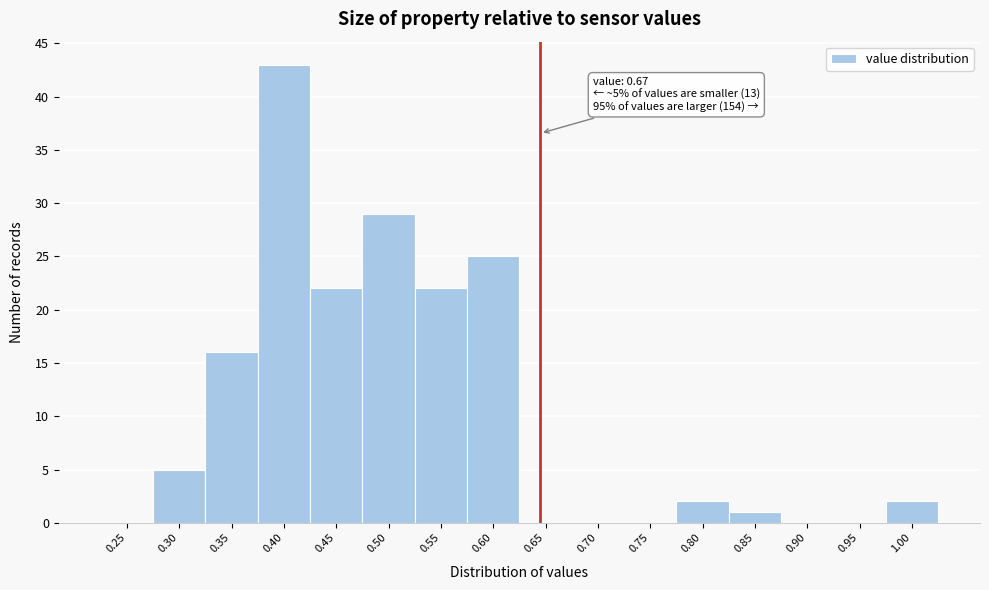

Reading left to right, transcribe all the data shown in this chart.

0.25=0	0.30=5	0.35=16	0.40=43	0.45=22	0.50=29	0.55=22	0.60=25	0.65=0	0.70=0	0.75=0	0.80=2	0.85=1	0.90=0	0.95=0	1.00=2